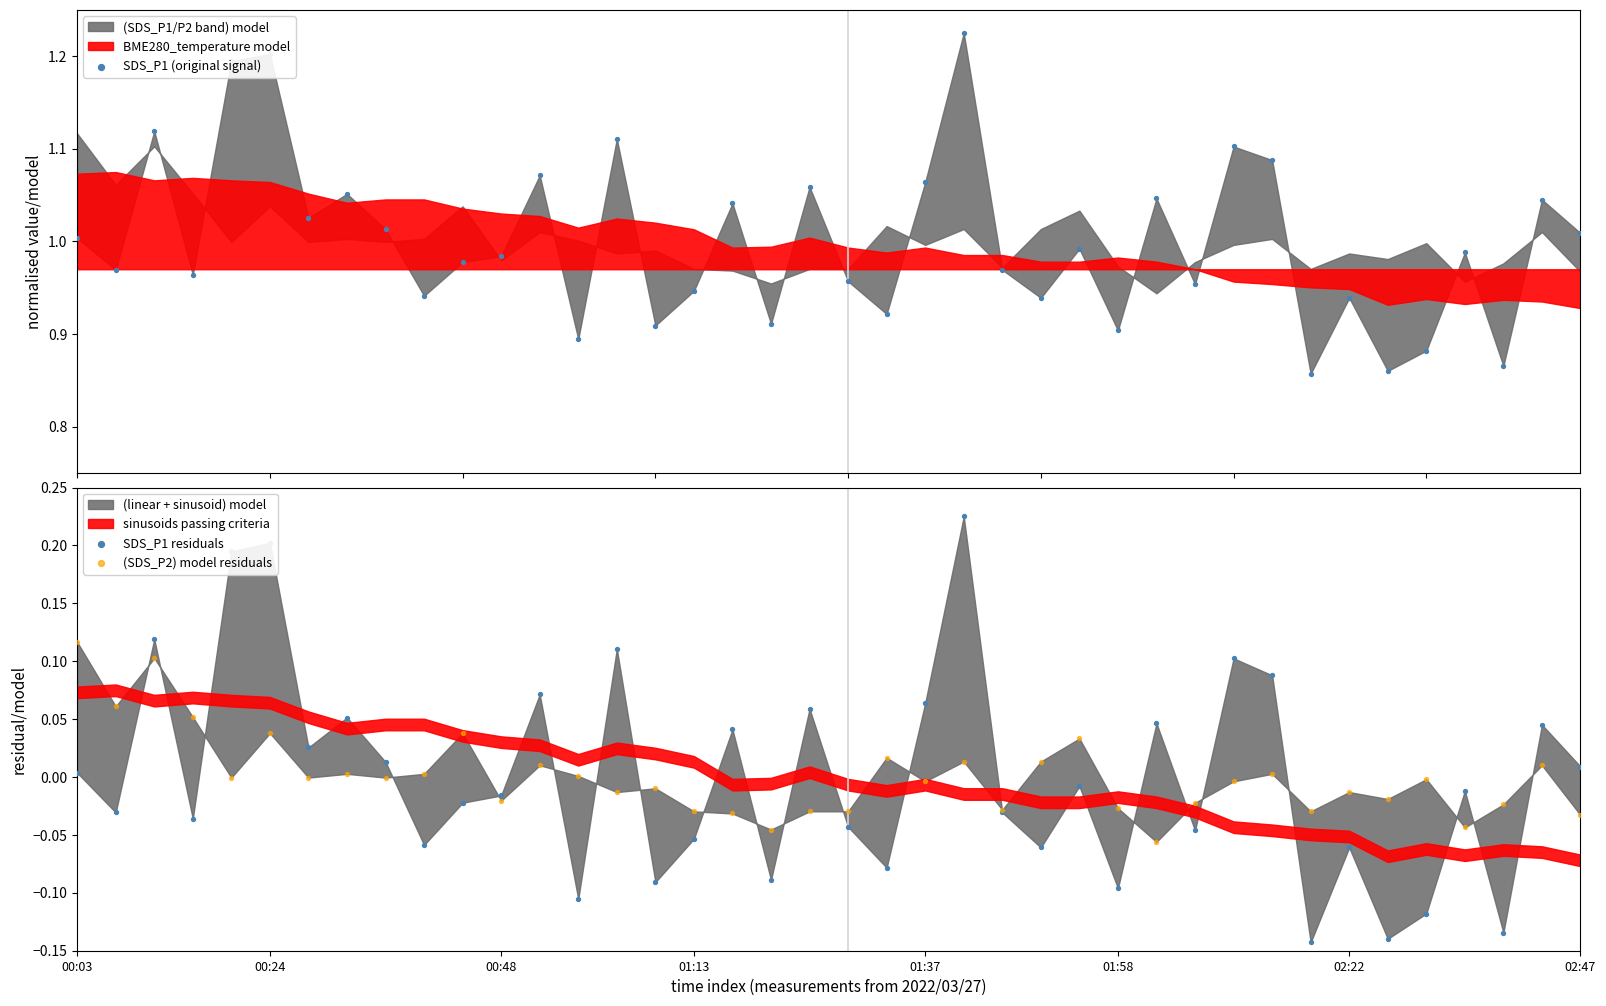

Which series contains the lowest Y value?

SDS_P1 residuals